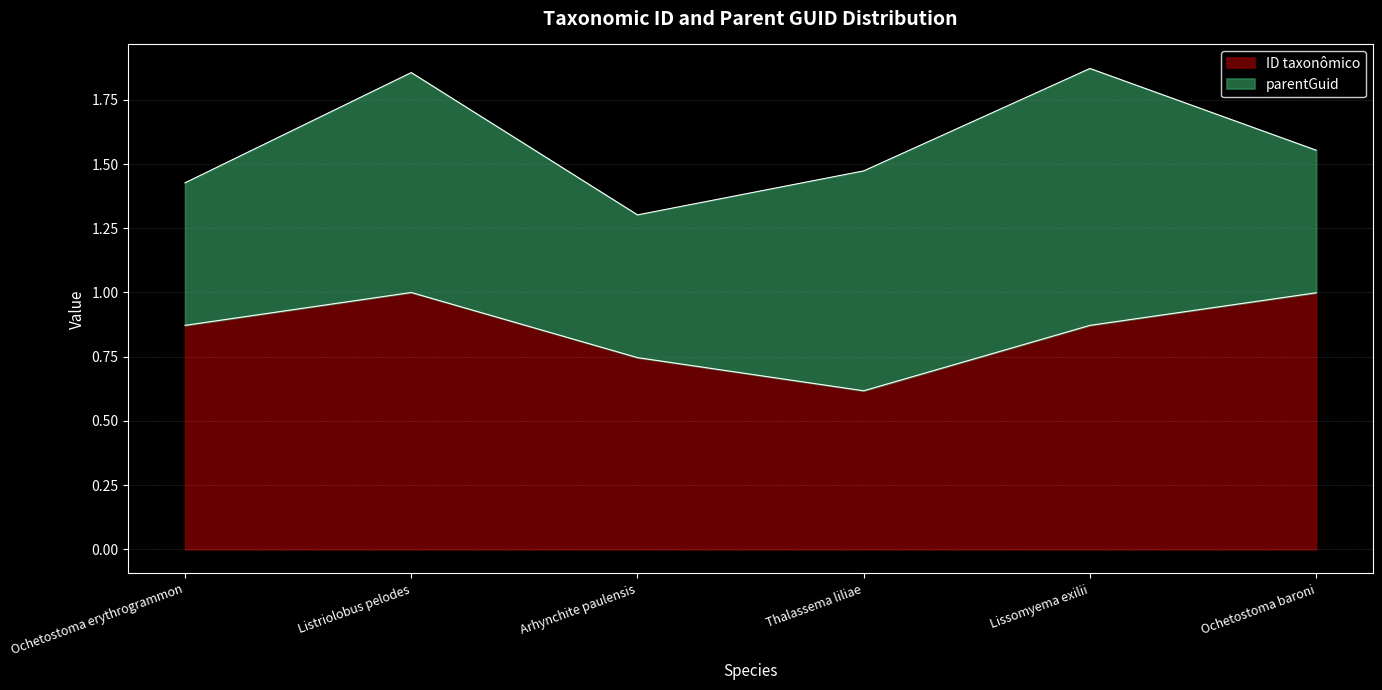

Where is ID taxonômico nearest to the value 0?

Thalassema liliae